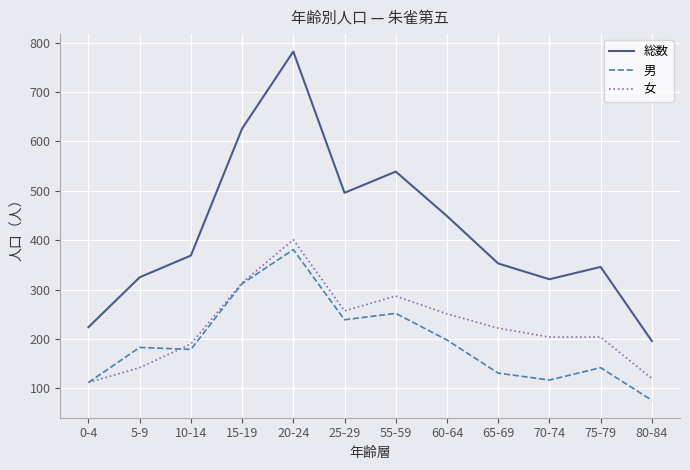

Reading left to right, extract all data points from this chart.

総数: 224	325	369	626	782	496	539	449	353	321	346	196
男: 112	183	179	312	381	239	252	198	131	117	142	76
女: 112	142	190	314	401	257	287	251	222	204	204	120